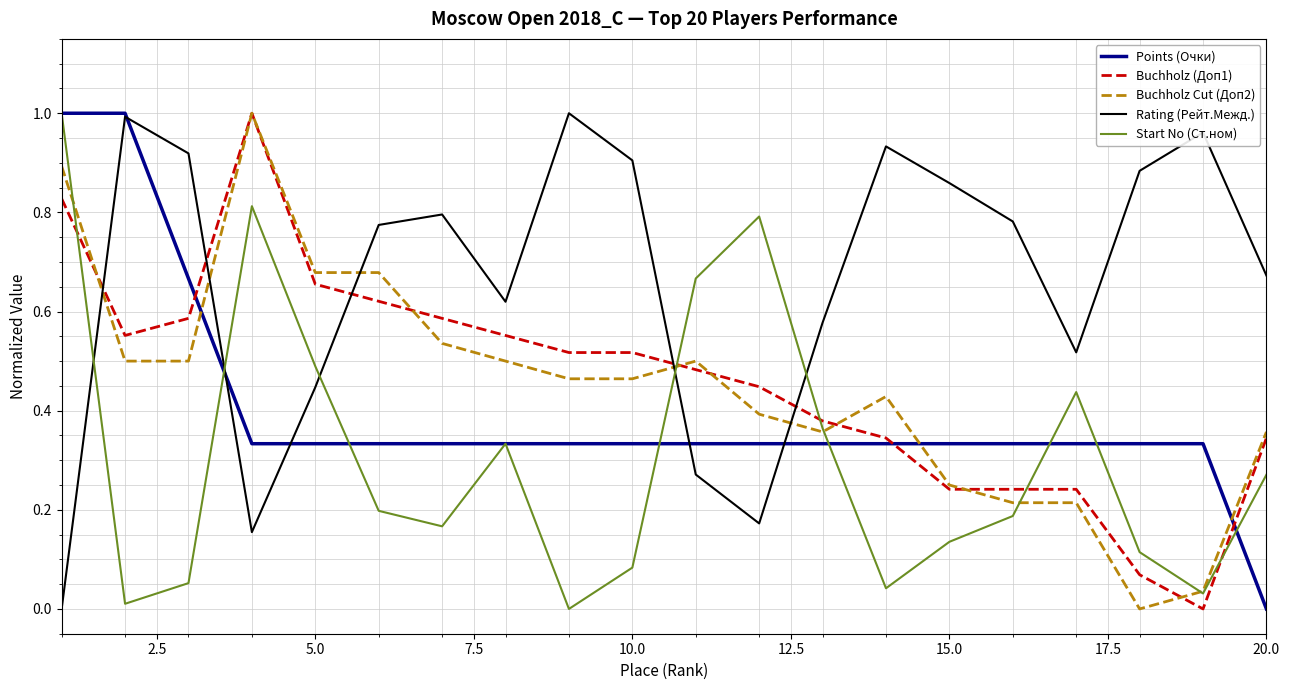

Is this an area chart (filled region under the line)?

No